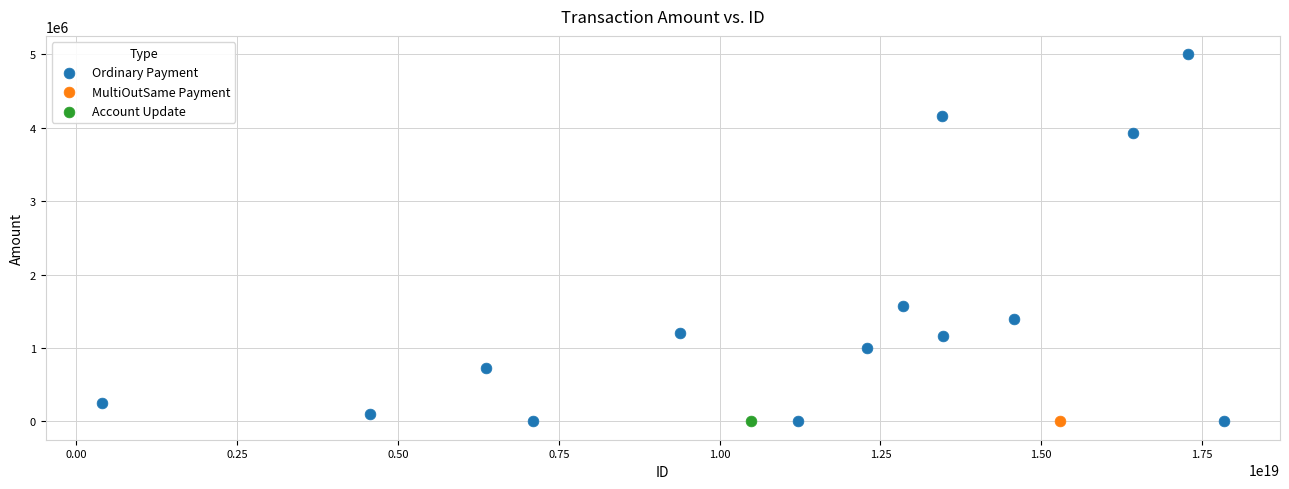

What are all the series names shown in the legend?

Ordinary Payment, MultiOutSame Payment, Account Update